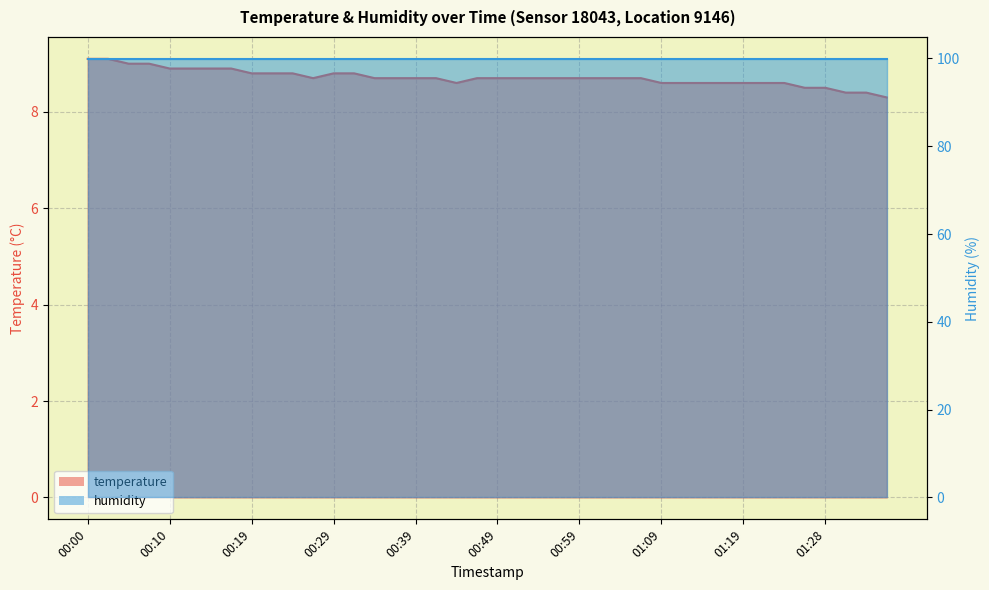

How many values are between 8 and 9?

38